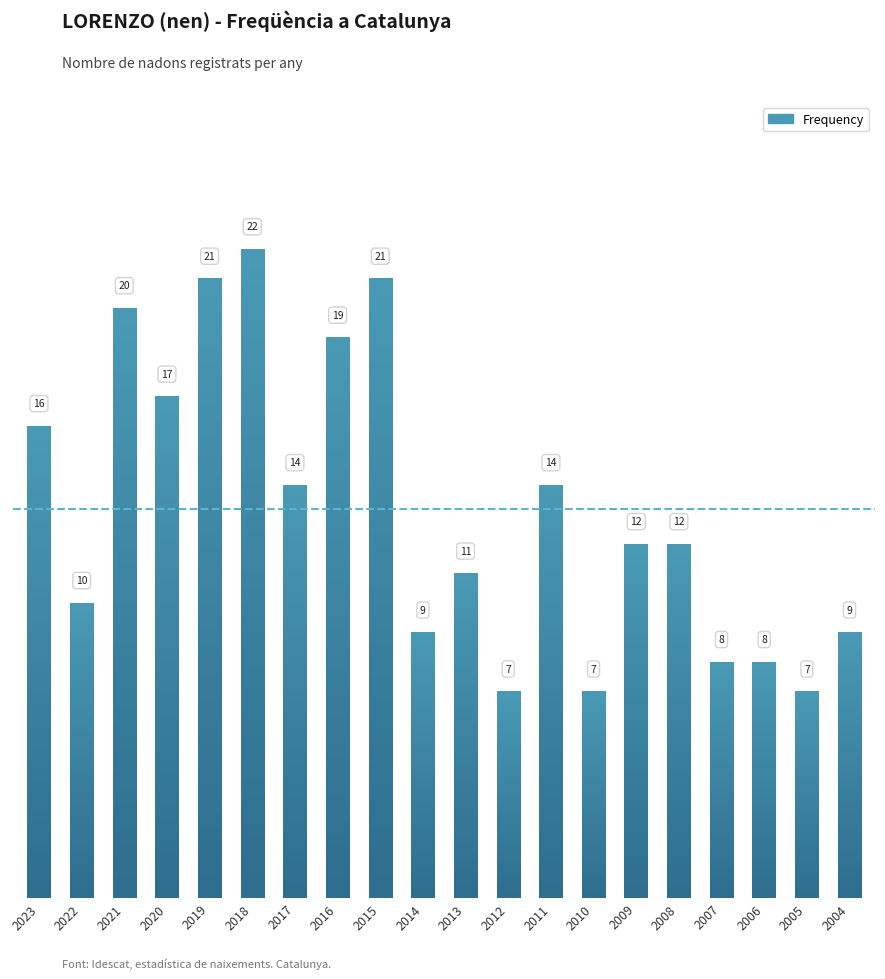

Reading left to right, transcribe all the data shown in this chart.

2023=16	2022=10	2021=20	2020=17	2019=21	2018=22	2017=14	2016=19	2015=21	2014=9	2013=11	2012=7	2011=14	2010=7	2009=12	2008=12	2007=8	2006=8	2005=7	2004=9